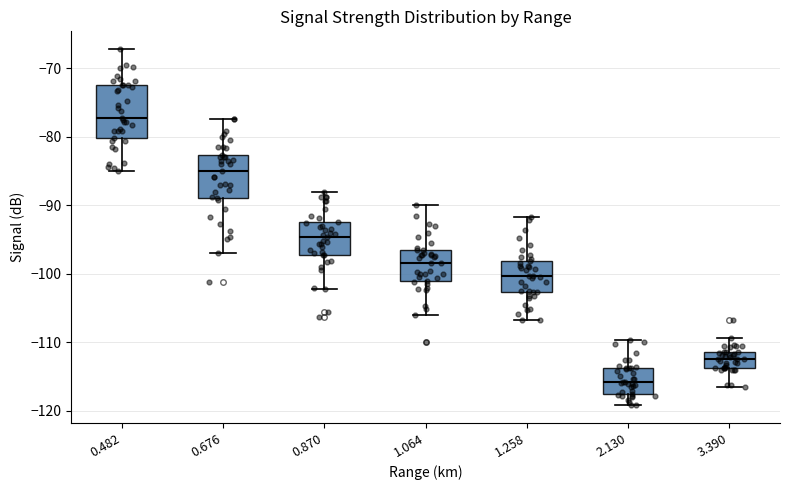

Reading left to right, transcribe this box plot: for each box, give where its median line is, the range the box spans, and where its two whiskers end, as read against the y-axis. The values are not printed on the chart, so give them approximately, as read against the axis.

0.482: median -77, box -80 to -72, whiskers -85 to -67
0.676: median -85, box -89 to -83, whiskers -97 to -77
0.870: median -95, box -97 to -92, whiskers -102 to -88
1.064: median -98, box -101 to -97, whiskers -106 to -90
1.258: median -100, box -103 to -98, whiskers -107 to -92
2.130: median -116, box -117 to -114, whiskers -119 to -110
3.390: median -112, box -114 to -111, whiskers -116 to -109